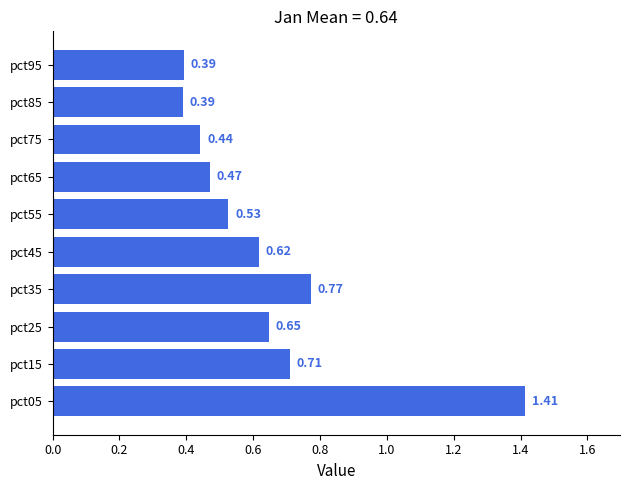

How many values are between 0 and 1?

9